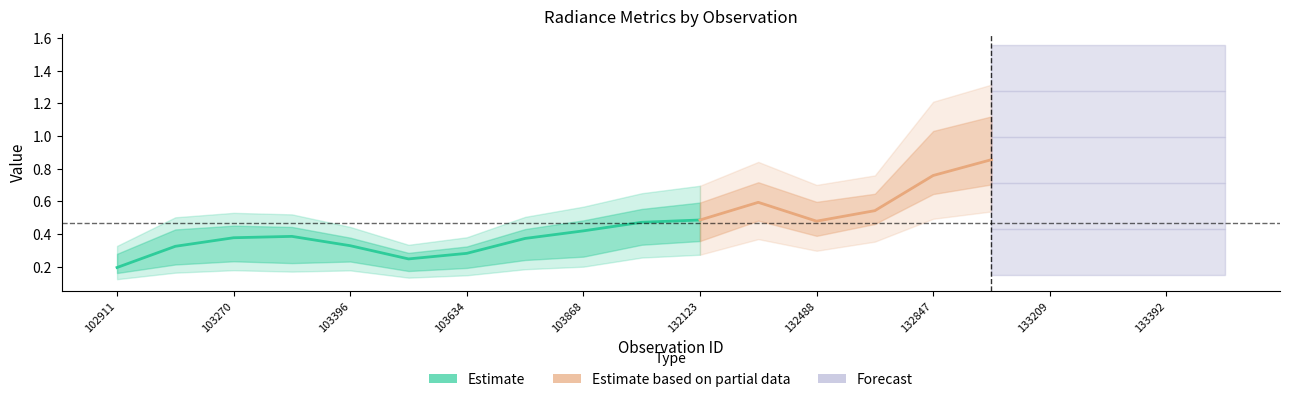

What is the maximum value for rade9_aggzone_norm?

1.3